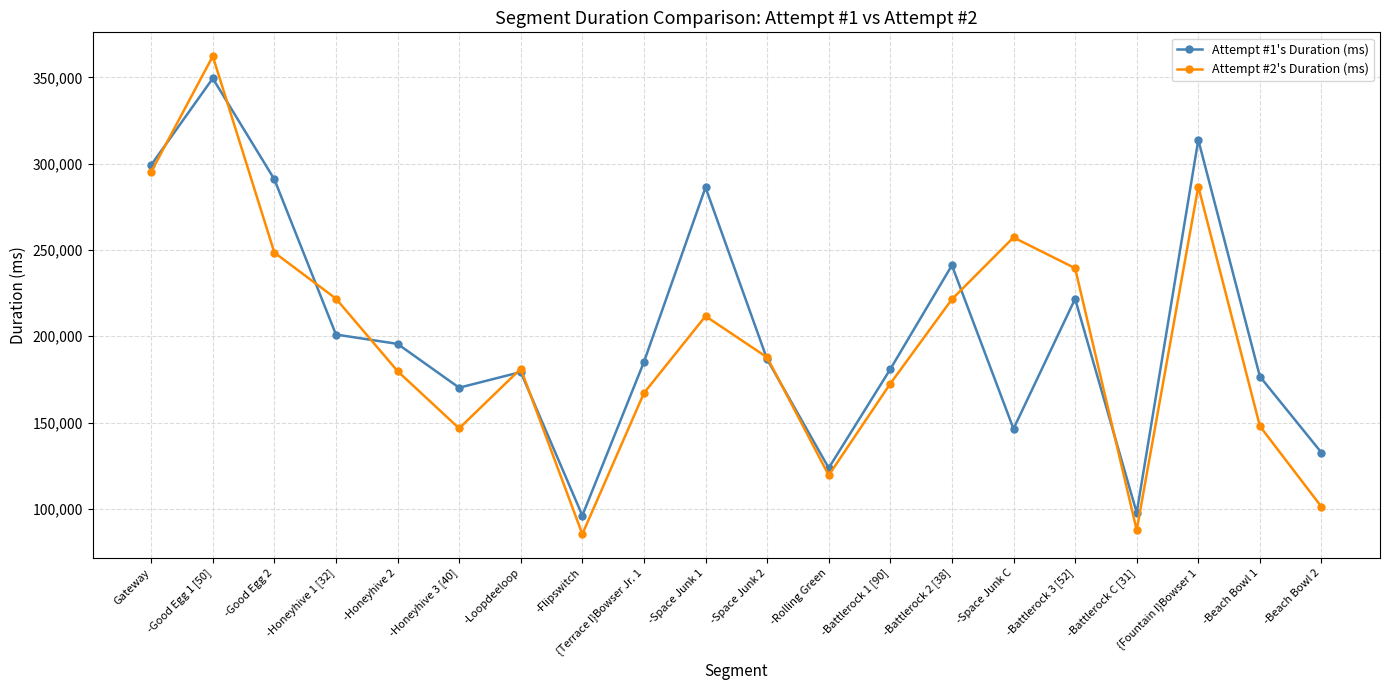

What is the spread (max minus min) of values at {Terrace I}Bowser Jr. 1?

18010